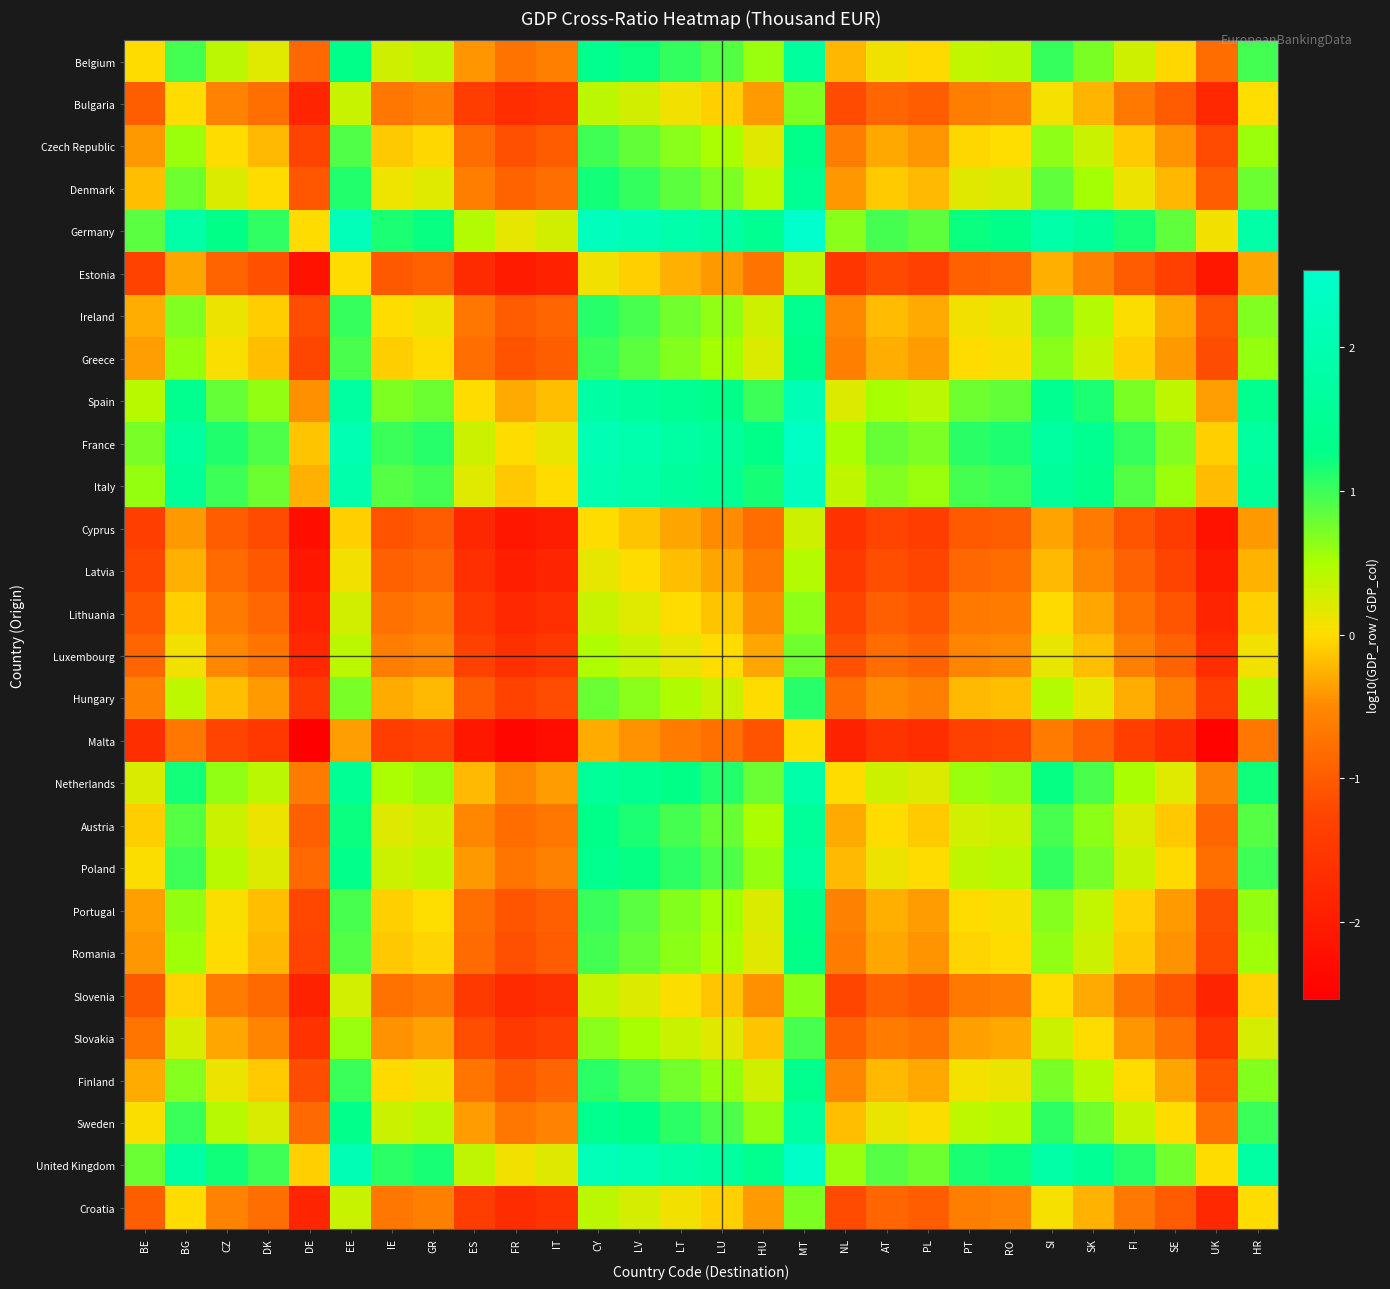

What is the maximum value shown in the chart?

2.5